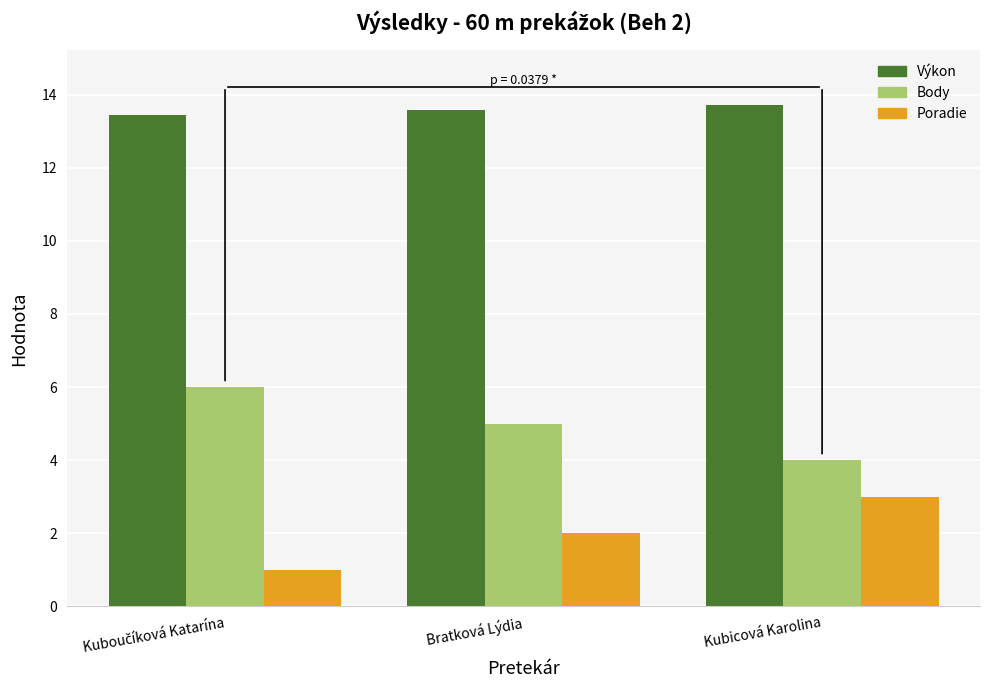

True or false: Body has a value of 6.7 at Kubicová Karolina.

False